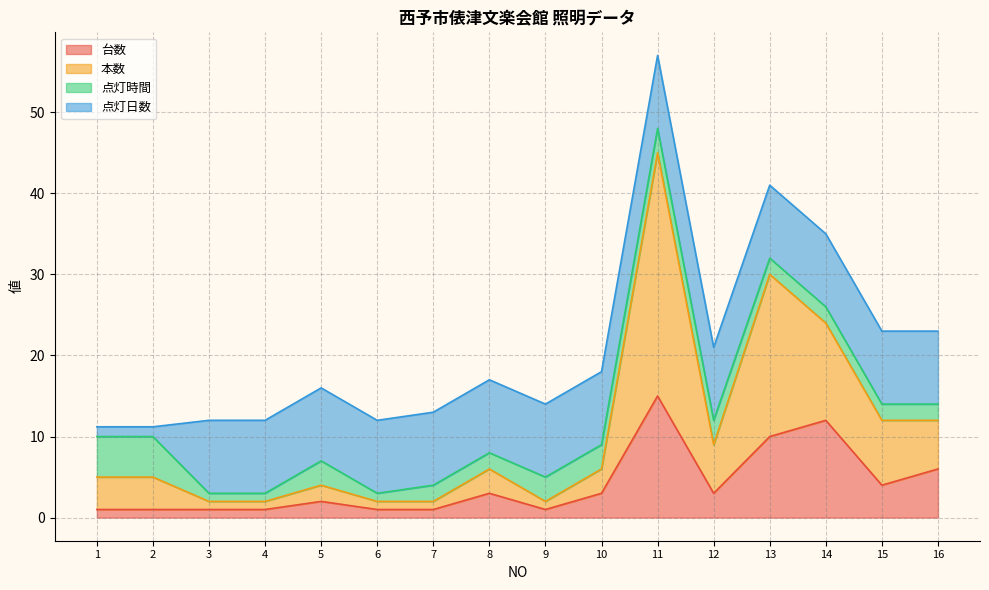

Which series has the largest range (max minus min)?

本数